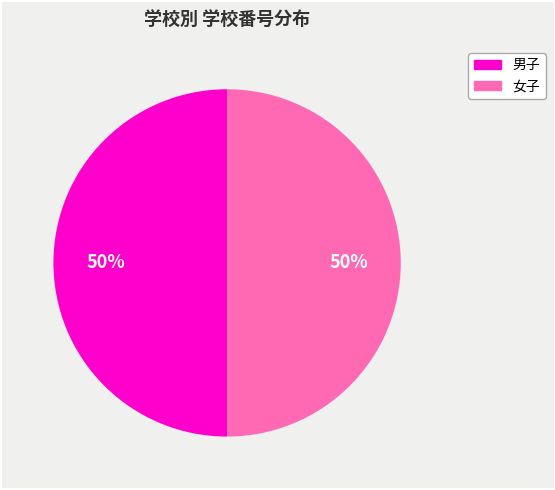

To the nearest percent, what is the average slice percentage?

50%